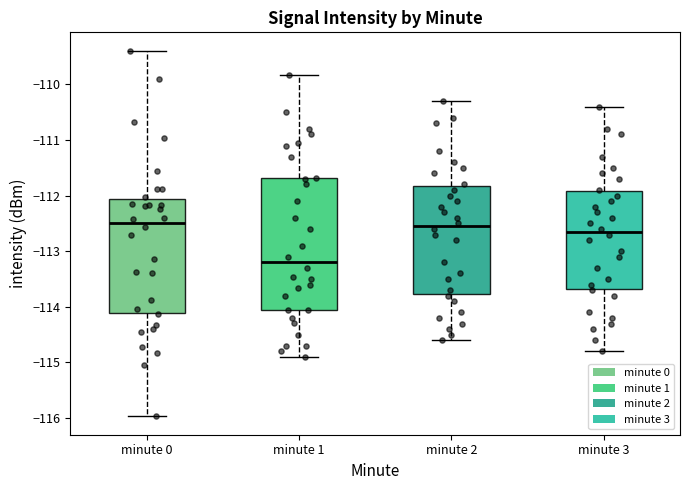

Reading left to right, read every box against the y-axis: the position of its median line, the range the box covers, and the ends of its whiskers. The values are not printed on the chart, so give them approximately, as read against the axis.

minute 0: median -112.5, box -114.1 to -112.1, whiskers -116.0 to -109.4
minute 1: median -113.2, box -114.1 to -111.7, whiskers -114.9 to -109.8
minute 2: median -112.5, box -113.8 to -111.8, whiskers -114.6 to -110.3
minute 3: median -112.6, box -113.7 to -111.9, whiskers -114.8 to -110.4